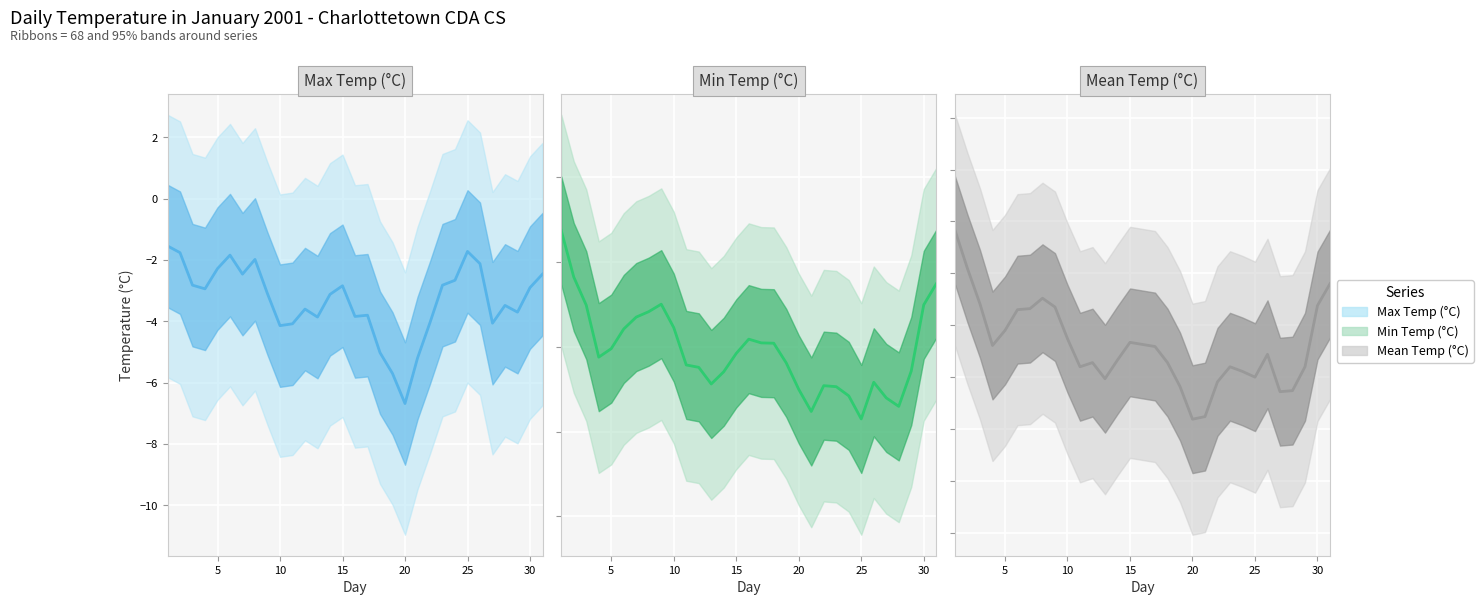

In Min Temp (°C), how many points are lower than both neighbors (excluding endpoints)?

5